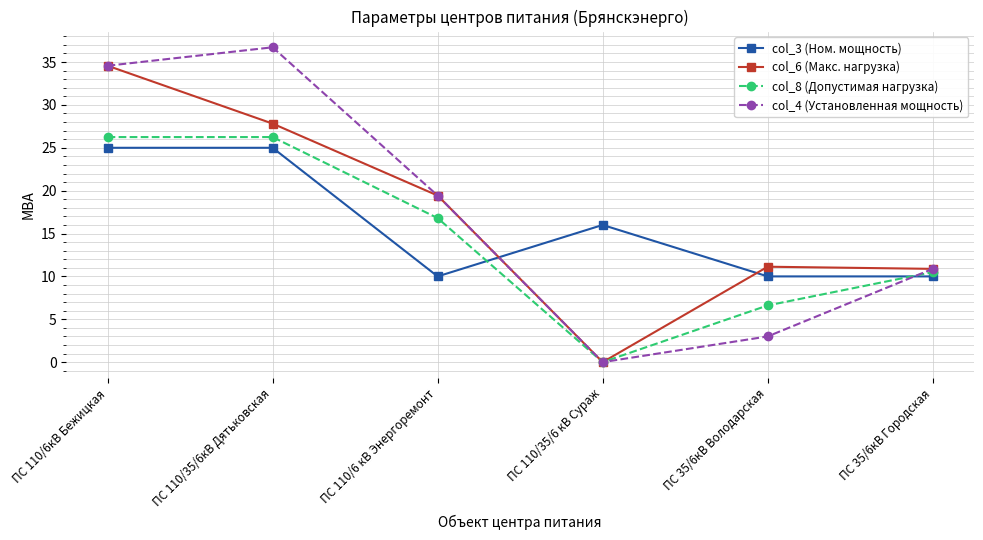

What is the maximum value for col_4 (Установленная мощность)?

36.7